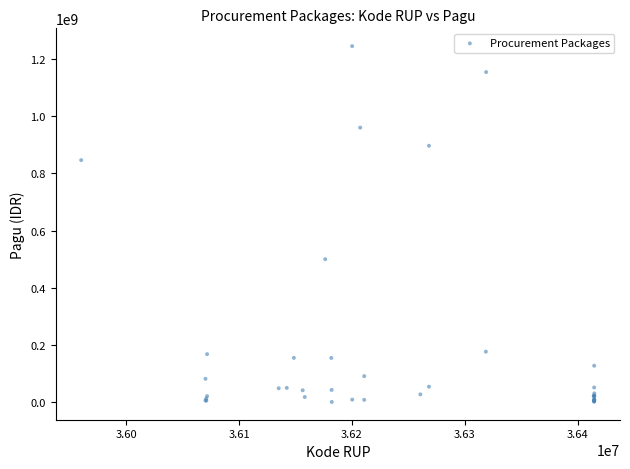

What Y value in the scatter plot is closest to 622840000?

499932000